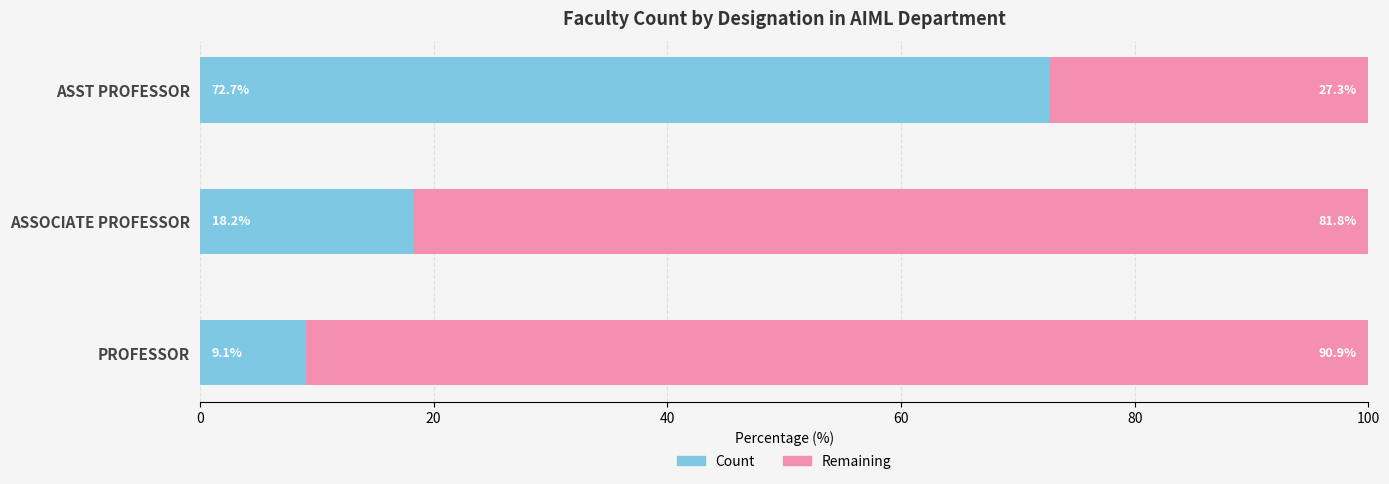

What is the total value across all series at PROFESSOR?

100.0